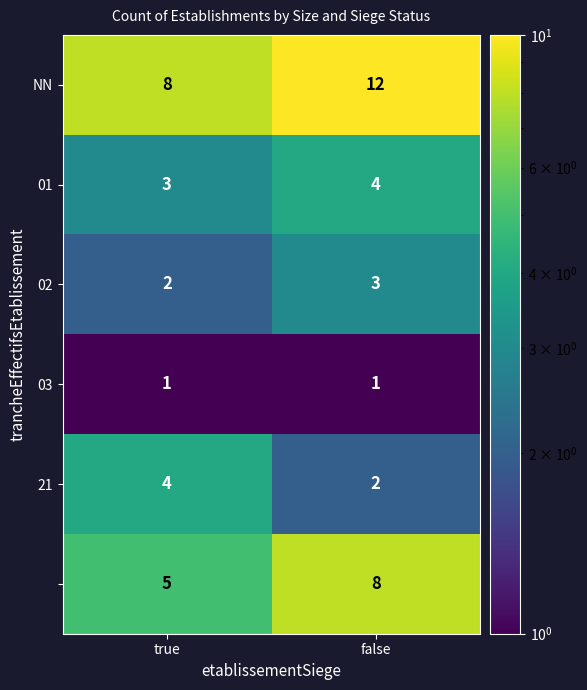

What is the spread (max minus min) of values at true?

7